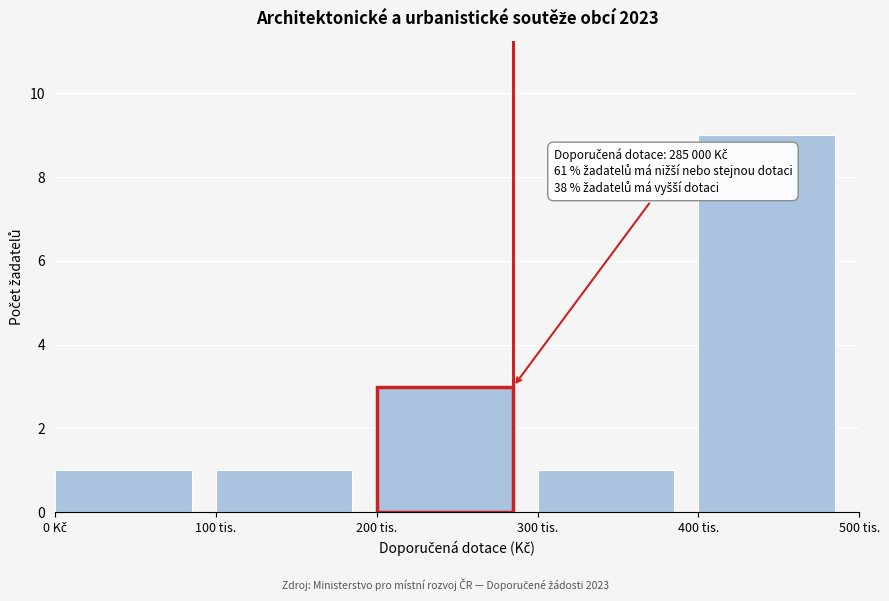

Reading left to right, transcribe all the data shown in this chart.

1	1	3	1	9